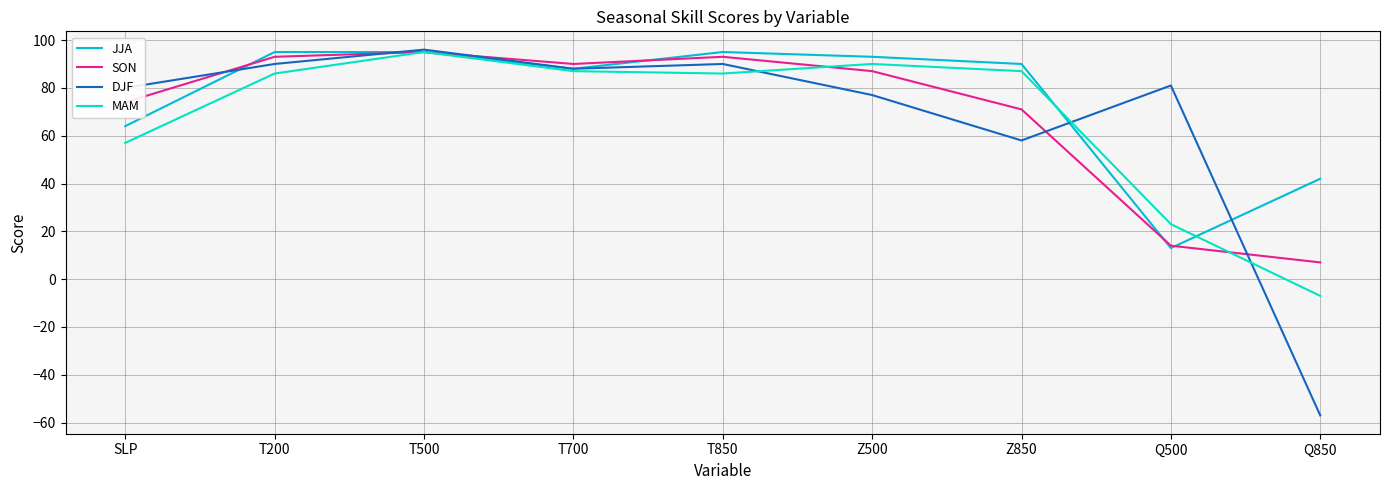

What is the average value of the SON series?

69